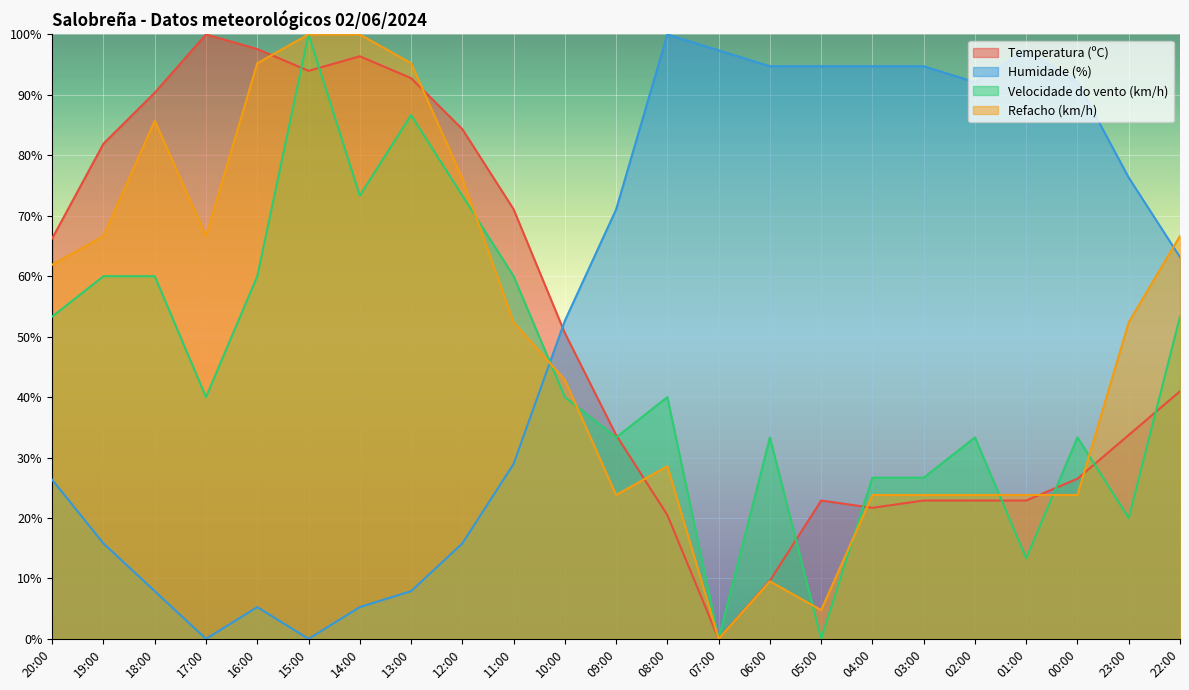

Does the chart display data point markers on the line(s)?

No